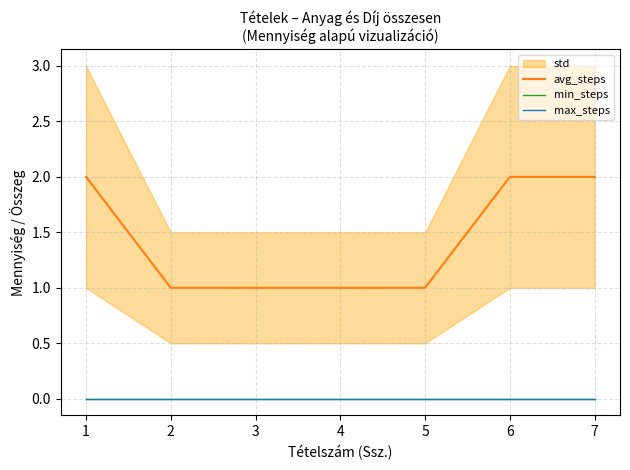

Between 3 and 6, which series saw the biggest shift?

avg_steps